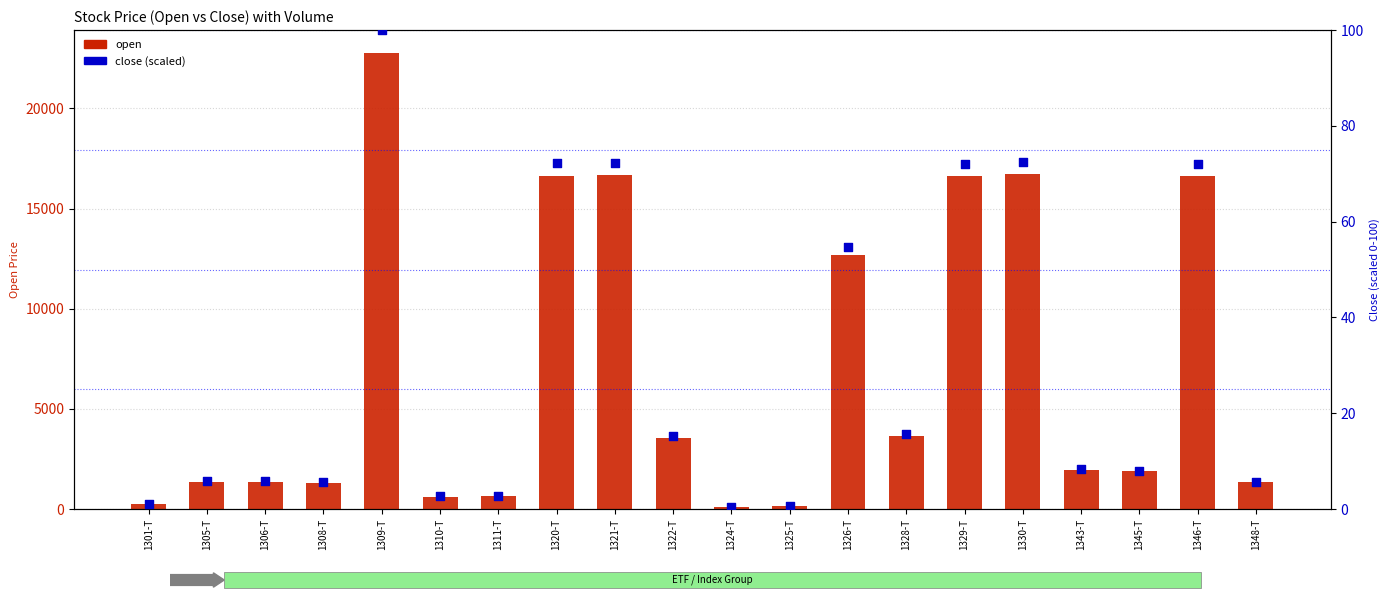

What is the total value across all series at 1301-T?

262.1